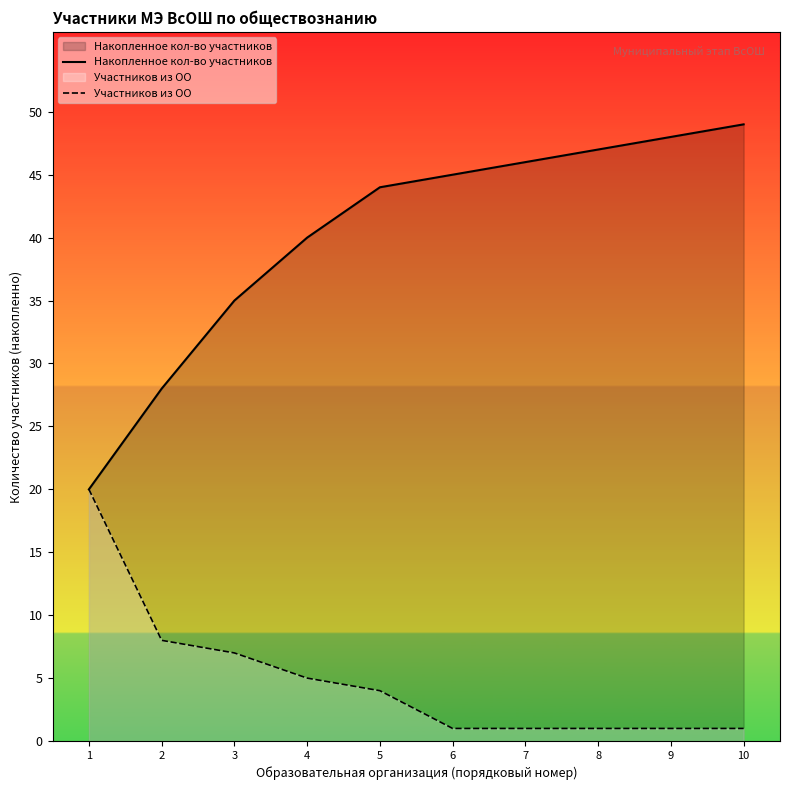

At 1, list the series in order from smallest to largest.

Накопленное кол-во участников, Участников из ОО